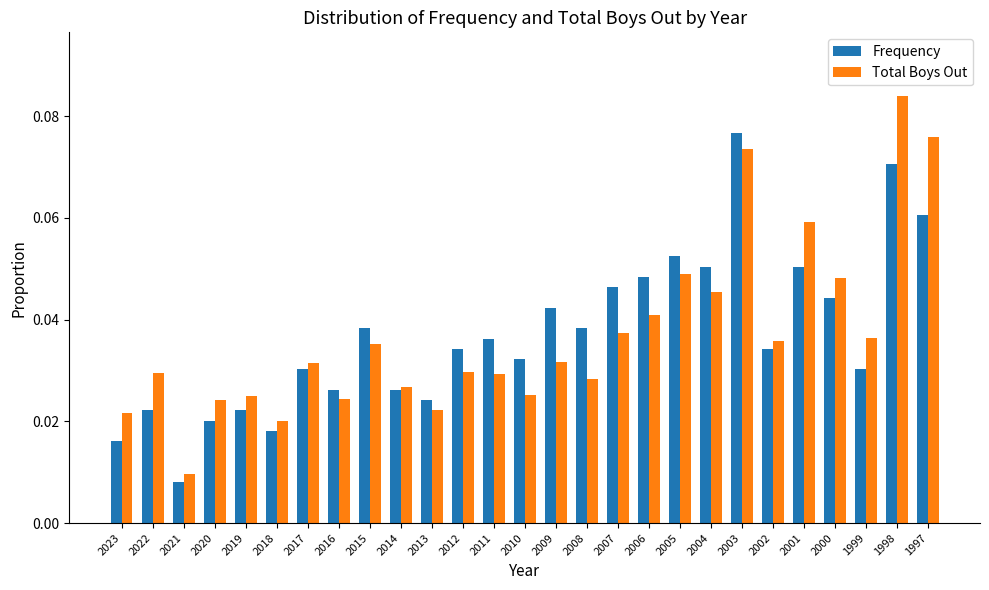

How many groups of bars are there?

27